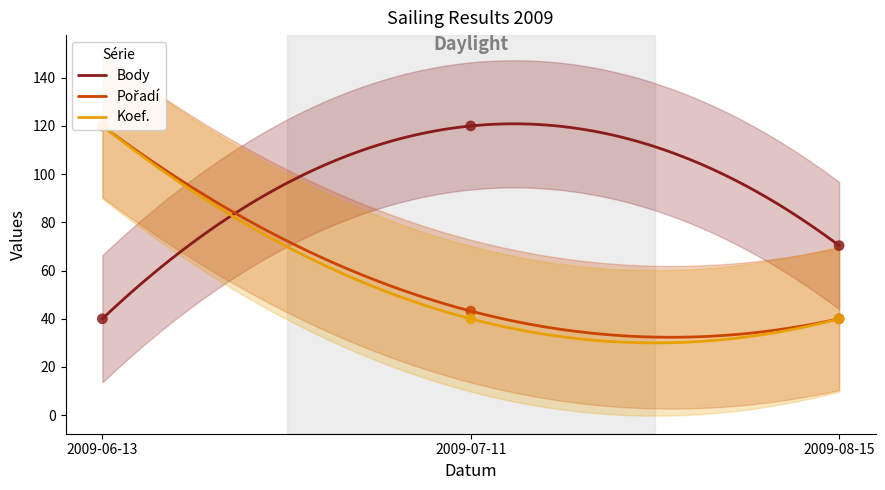

Is the value of Pořadí at 2009-08-15 greater than the value of Koef. at 2009-08-15?

No